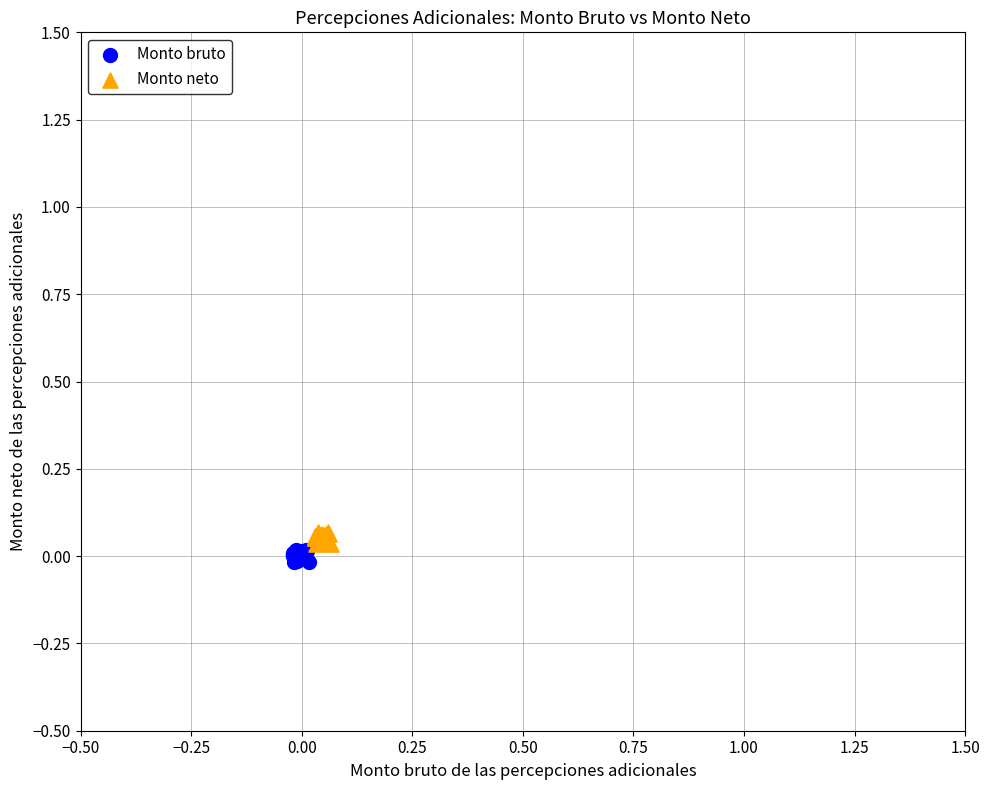

Which series contains the lowest Y value?

Monto bruto